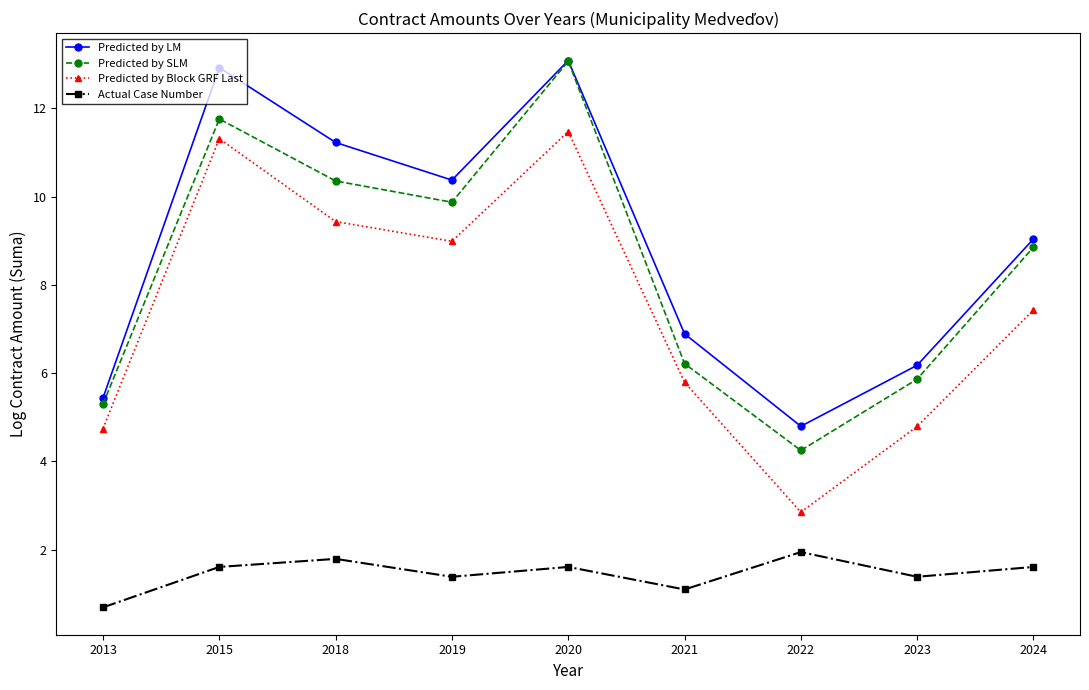

What value does the Predicted by Block GRF Last series have at 2023?

4.8